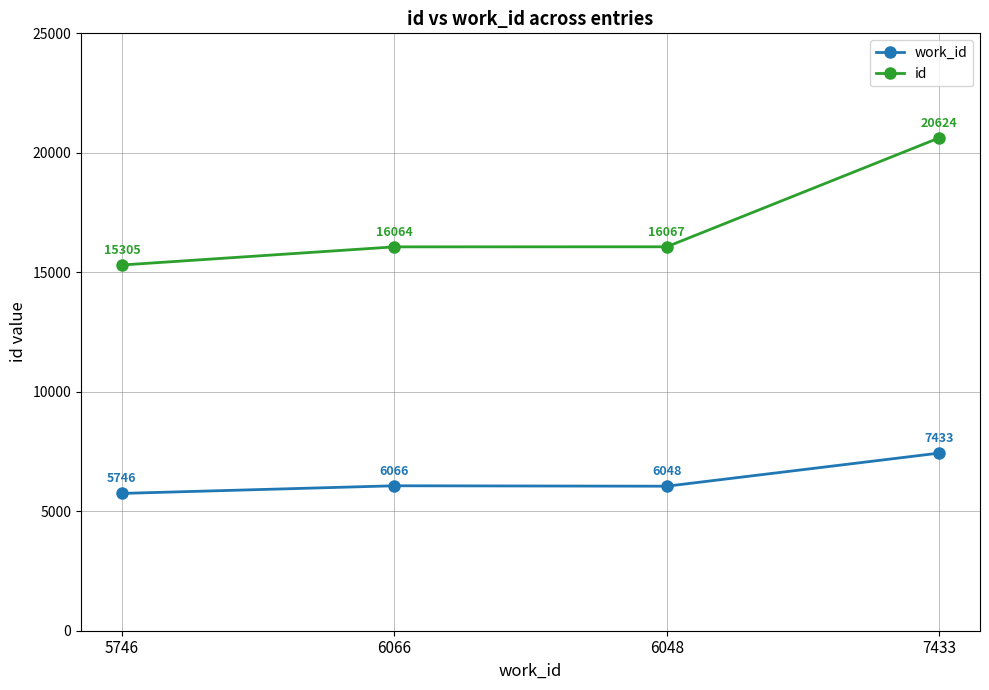

What is the label of the 1st point from the right?

7433